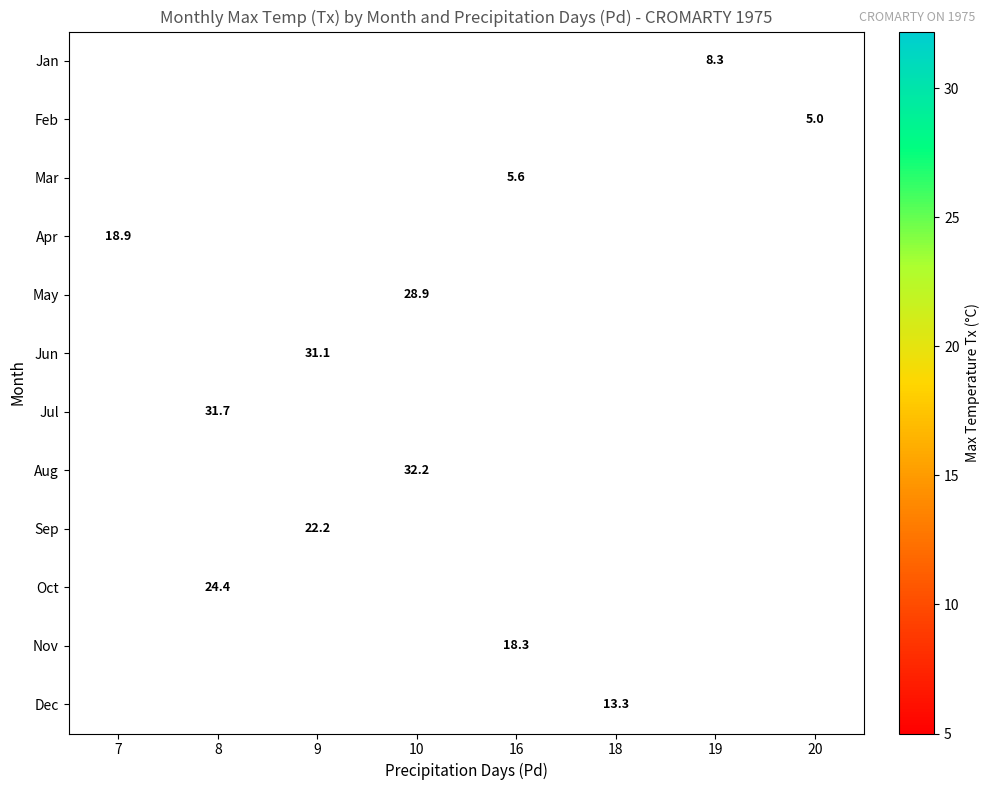

The Dec series shows 17.4 at 18. True or false?

False